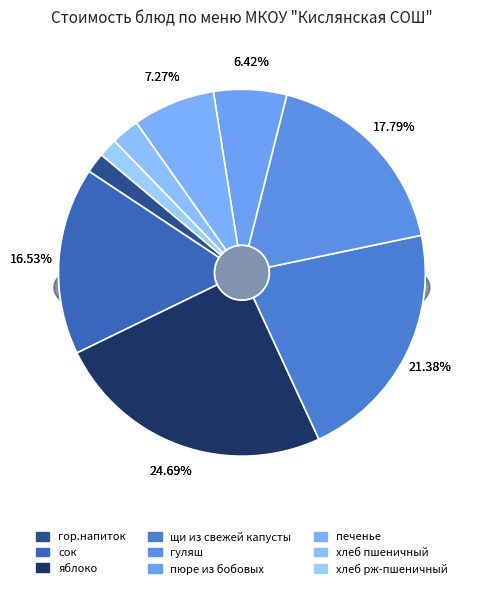

Count the number of slices in the pie.

9